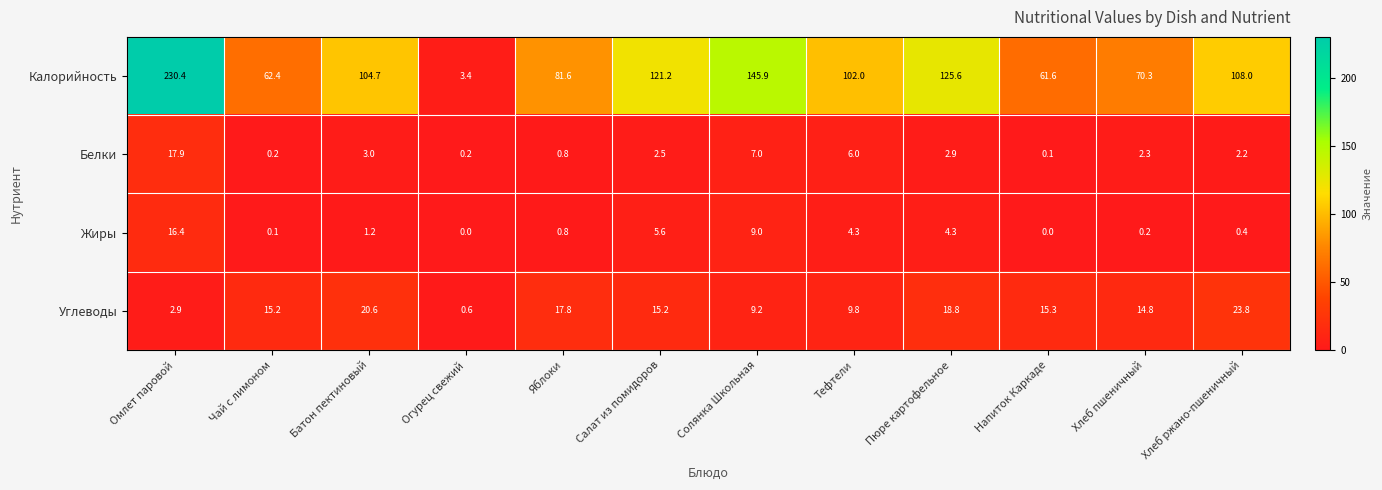

Which series has the widest spread of values?

Калорийность